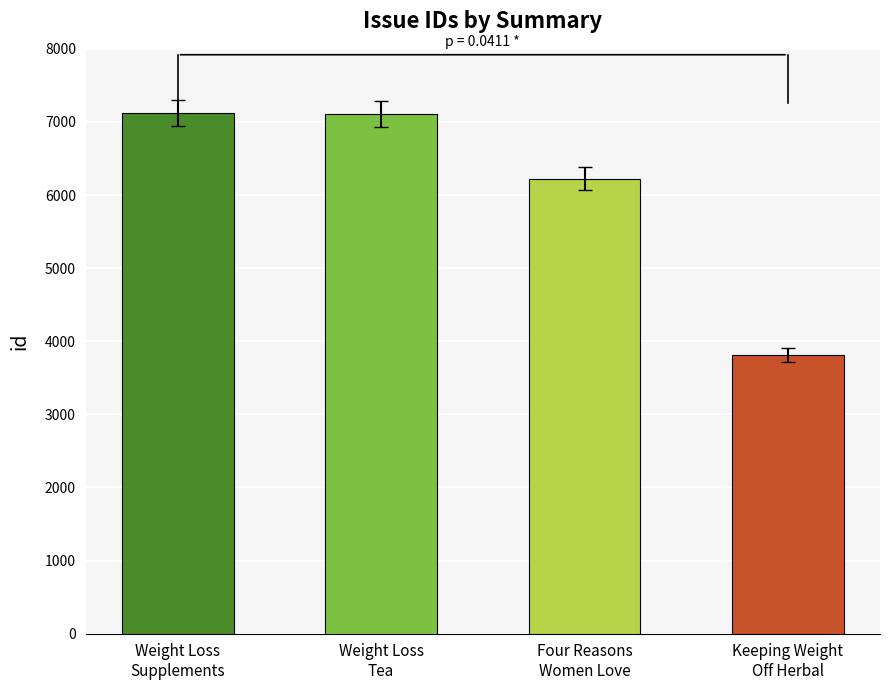

Are the bars horizontal?

No